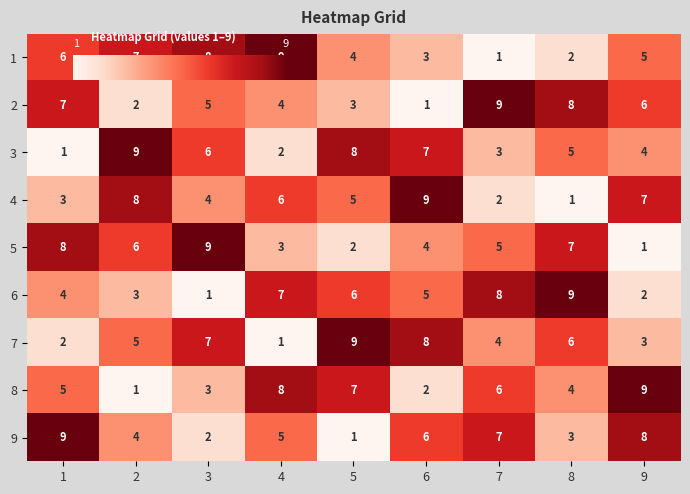

The value of 2 at 5 is 1. True or false?

False